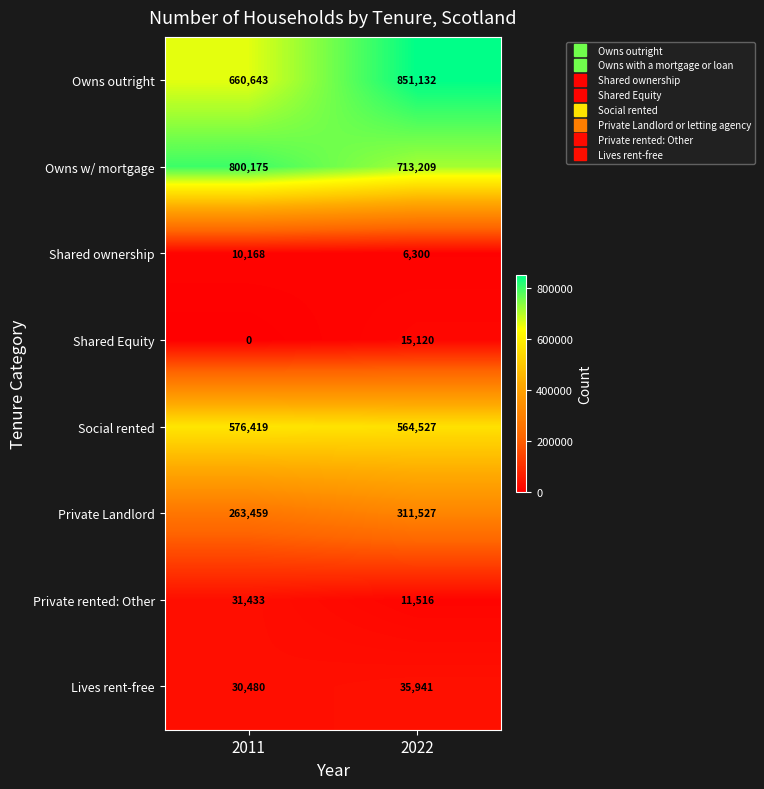

Read the Private Landlord value at 2022, to the nearest 50.

311550